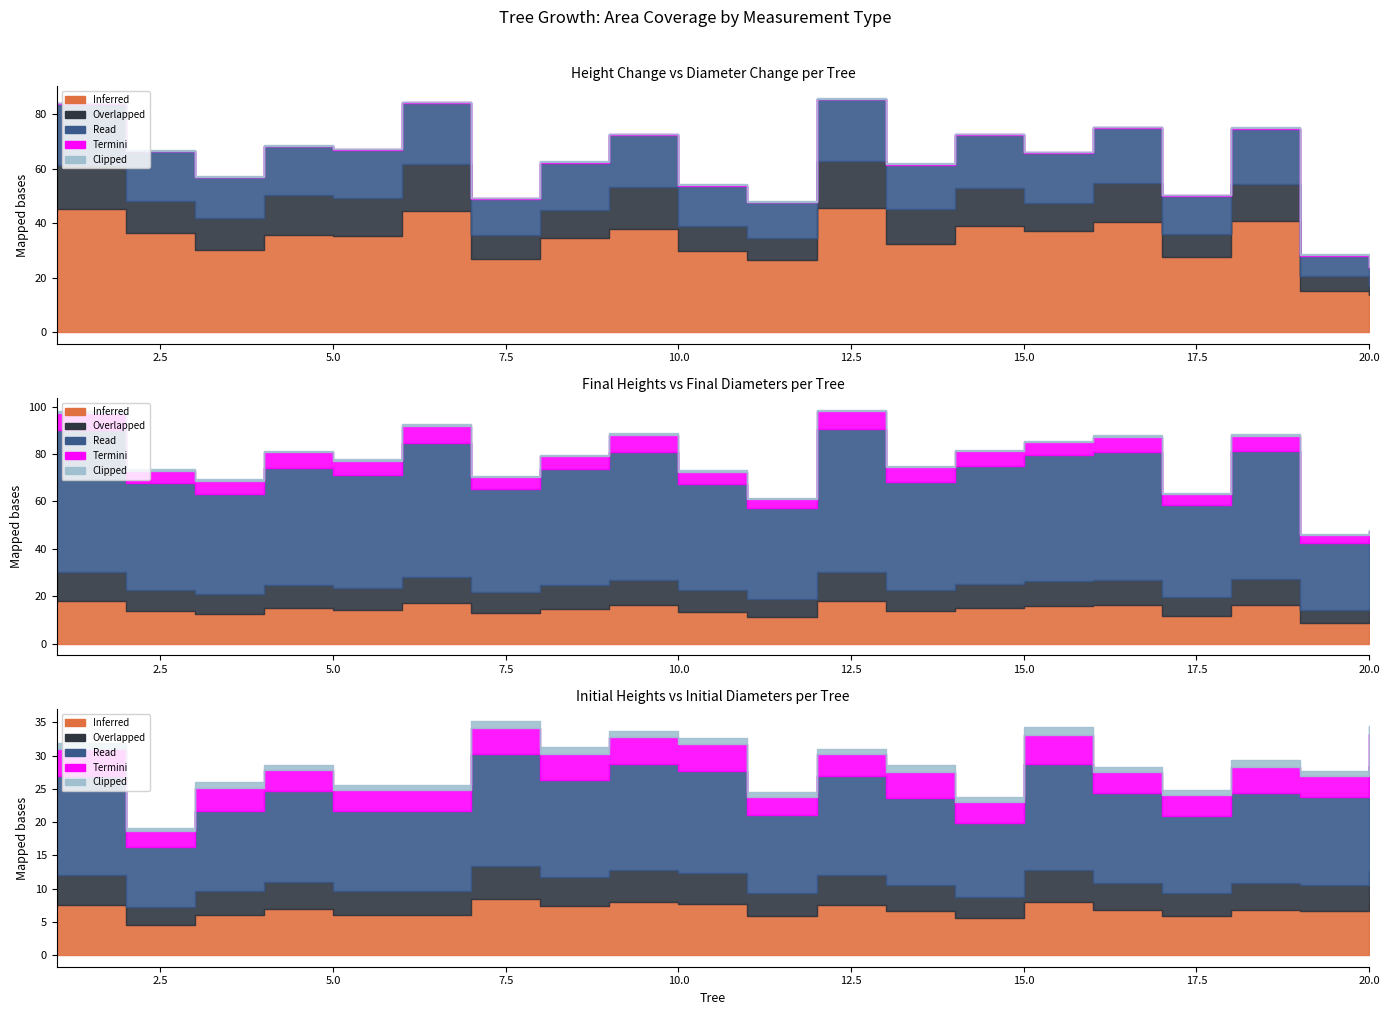

At which category is the sum across all series the highest?

12